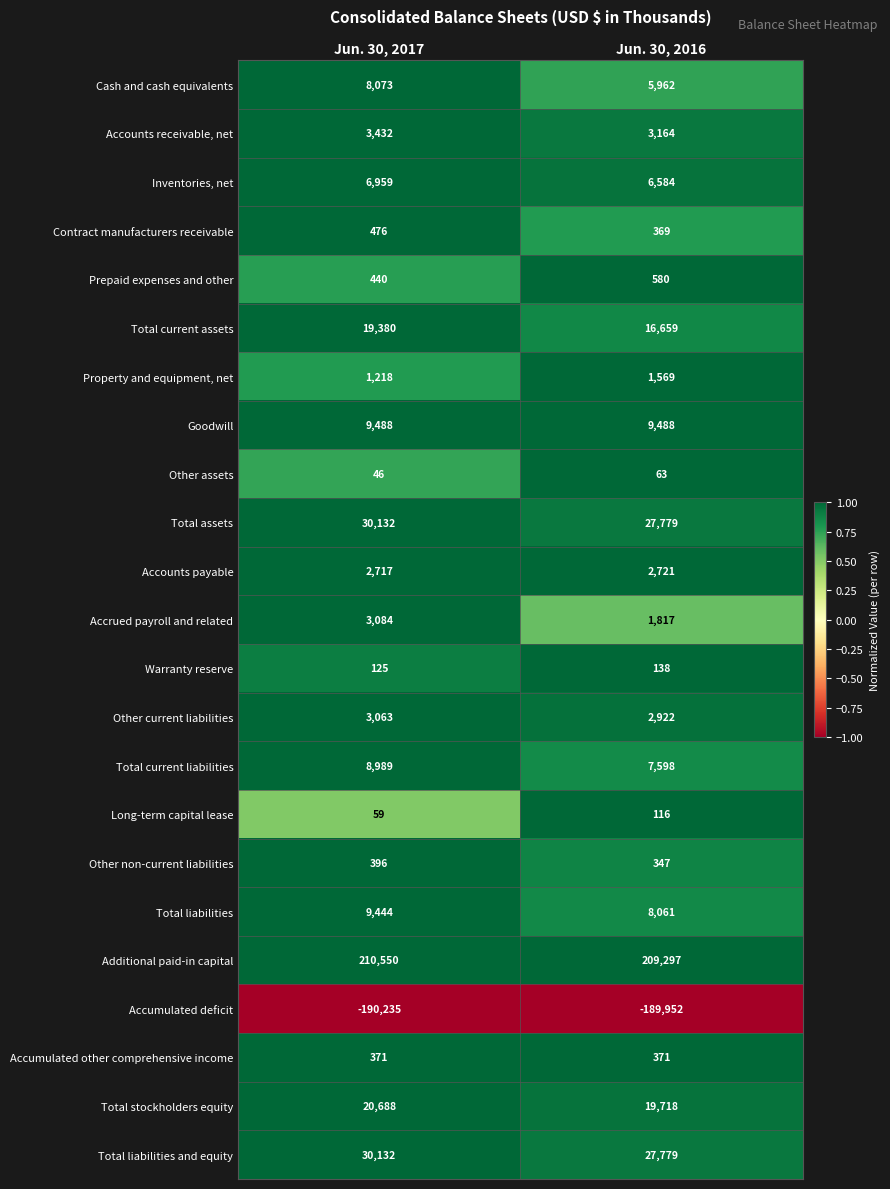

At which category does the chart reach its minimum across all series?

Jun. 30, 2017